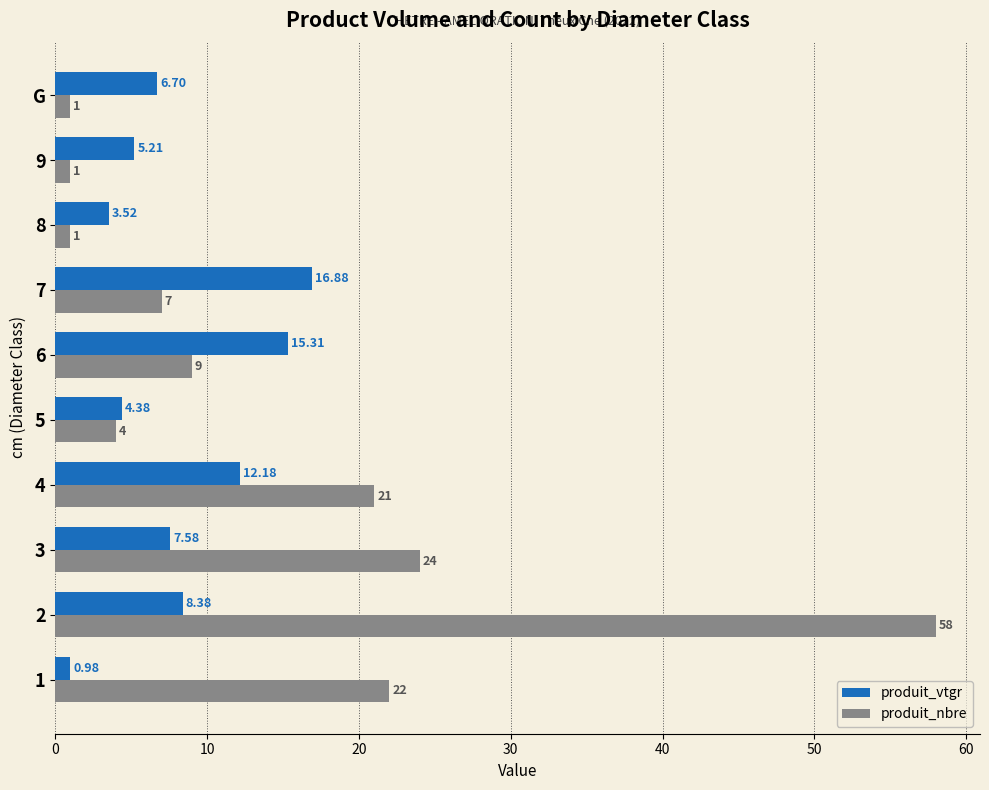

Is the value of produit_nbre at 5 greater than the value of produit_vtgr at 1?

Yes